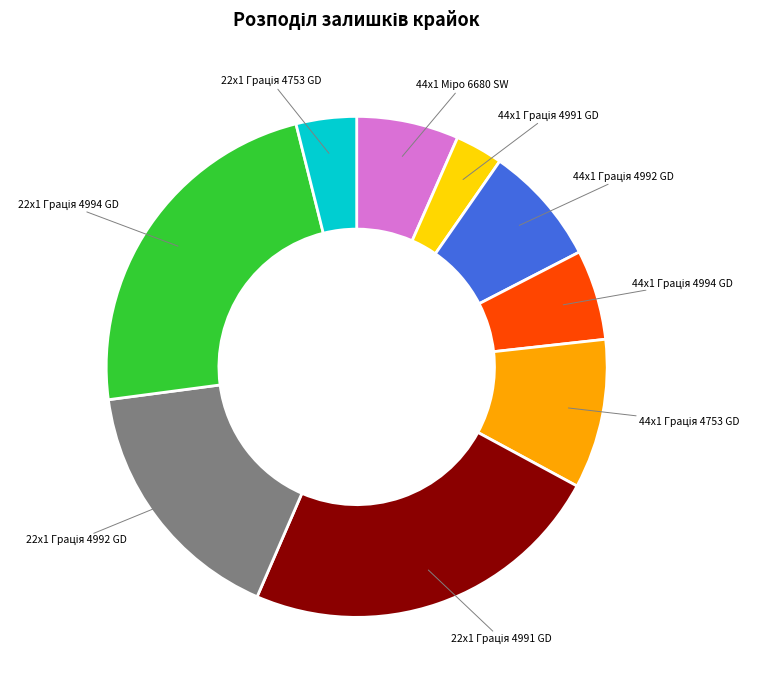

Does any single category account for the majority?

No